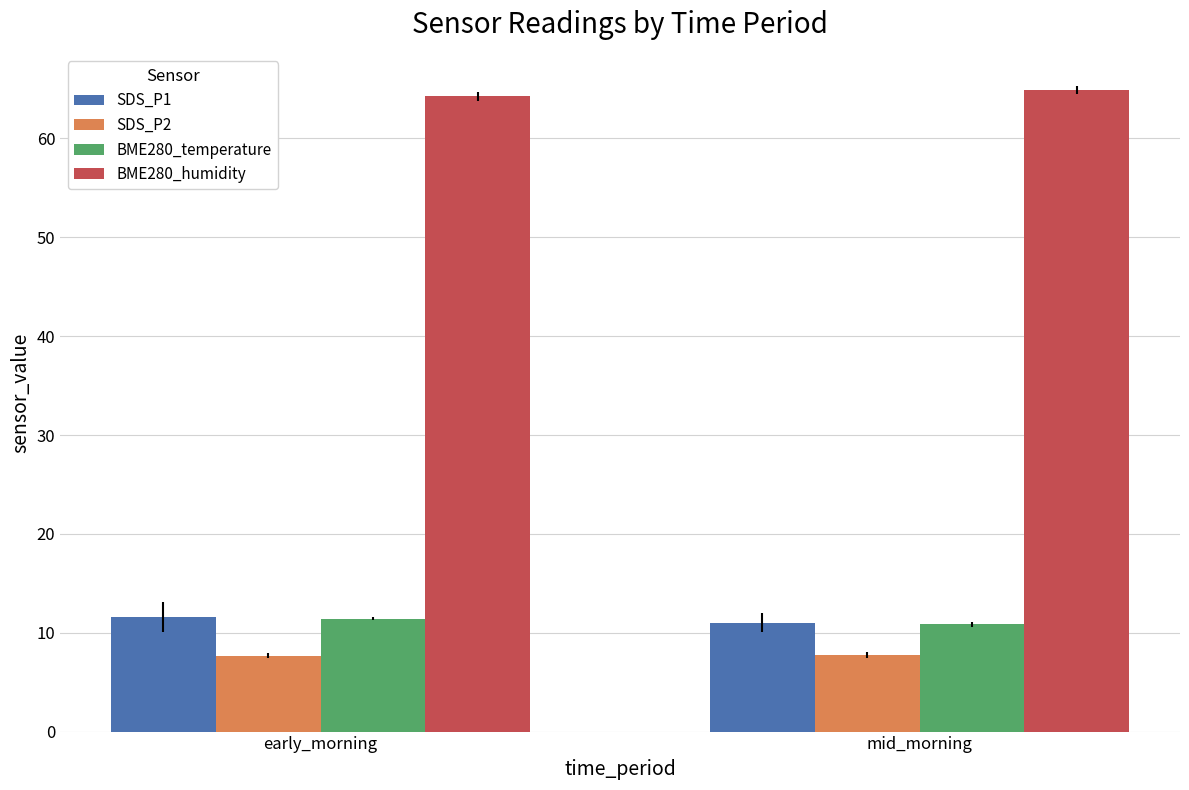

The value of SDS_P1 at early_morning is 6.5. True or false?

False